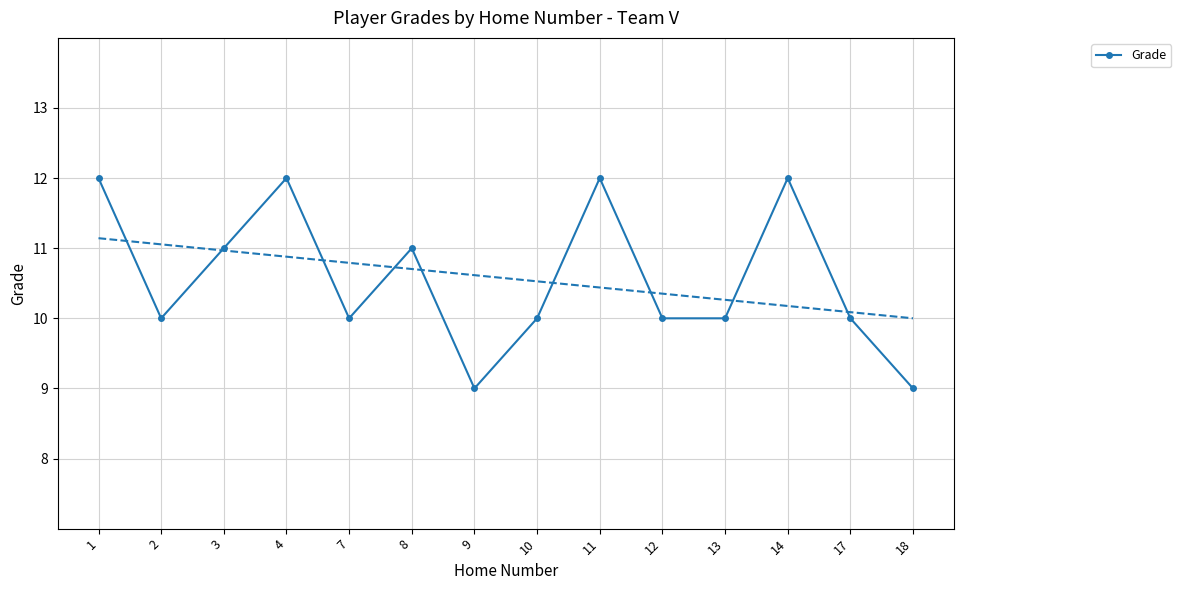

What is the difference between the values at 13 and 18?

1